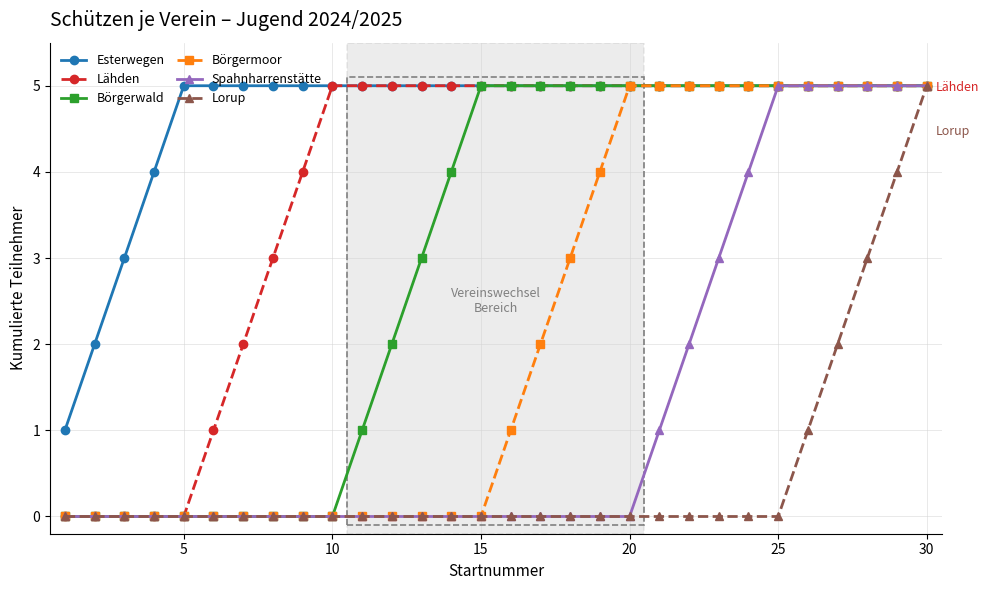

What are all the series names shown in the legend?

Esterwegen, Lähden, Börgerwald, Börgermoor, Spahnharrenstätte, Lorup